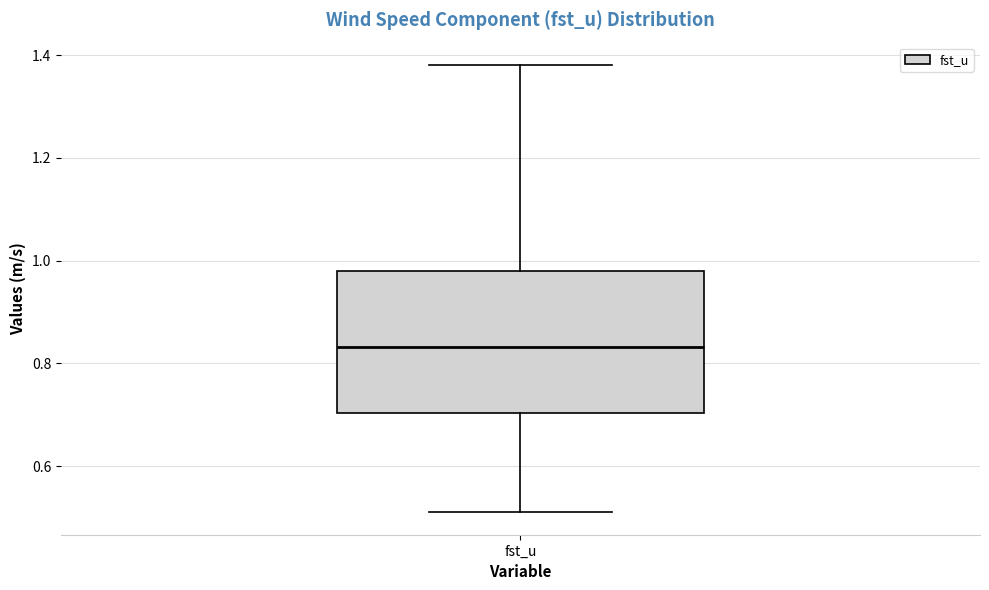

Transcribe this box plot: give where the median line is, the range the box spans, and where the two whiskers end, as read against the y-axis. The values are not printed on the chart, so give them approximately, as read against the axis.

median 0.84, box 0.70 to 0.98, whiskers 0.52 to 1.38